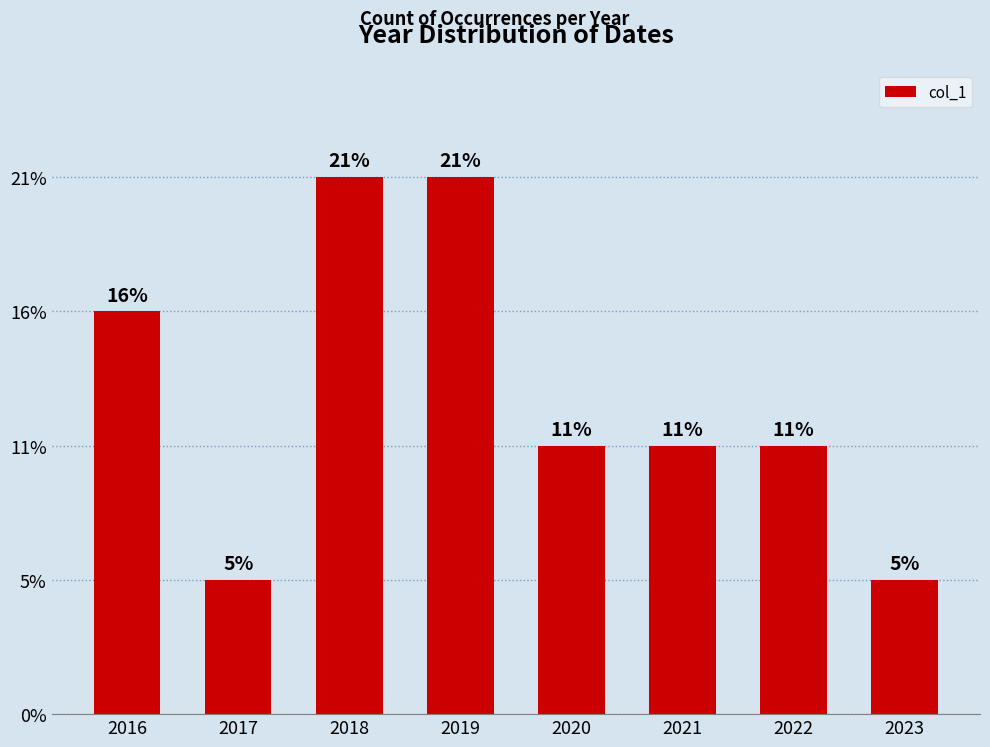

Are the bars horizontal?

No